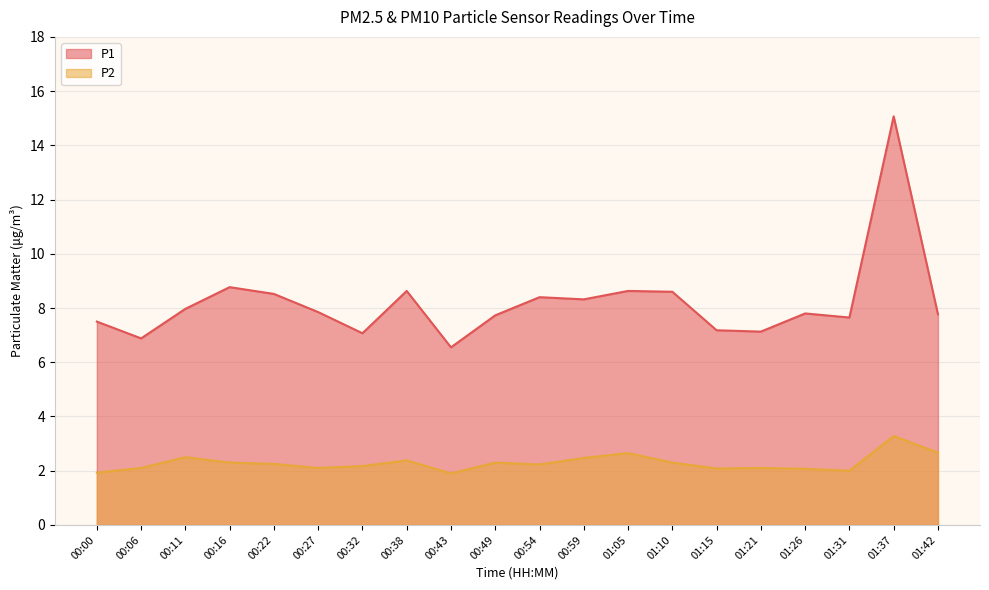

Does the chart have visible grid lines?

Yes